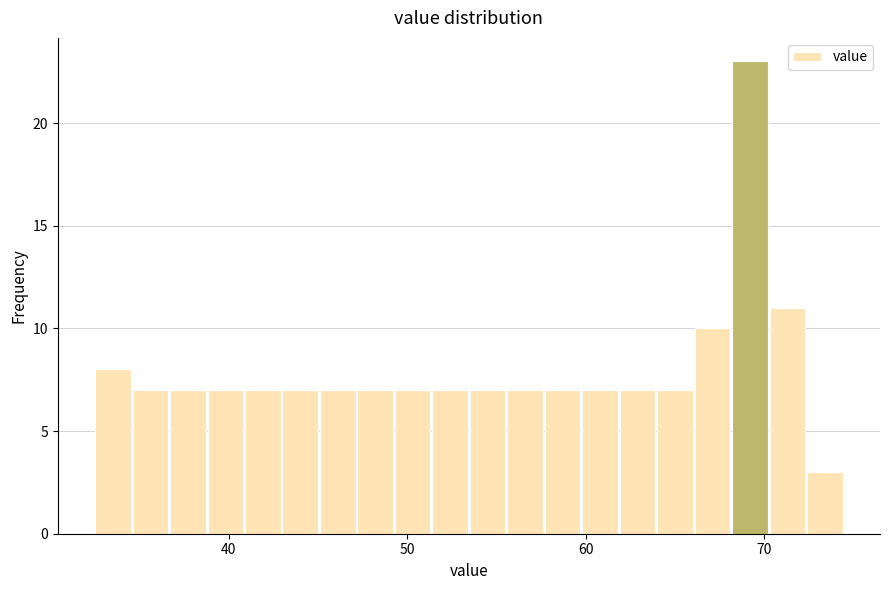

Around what value on the x-axis is the tallest bar? Give the approximate position of its centre, as read against the axis.

69